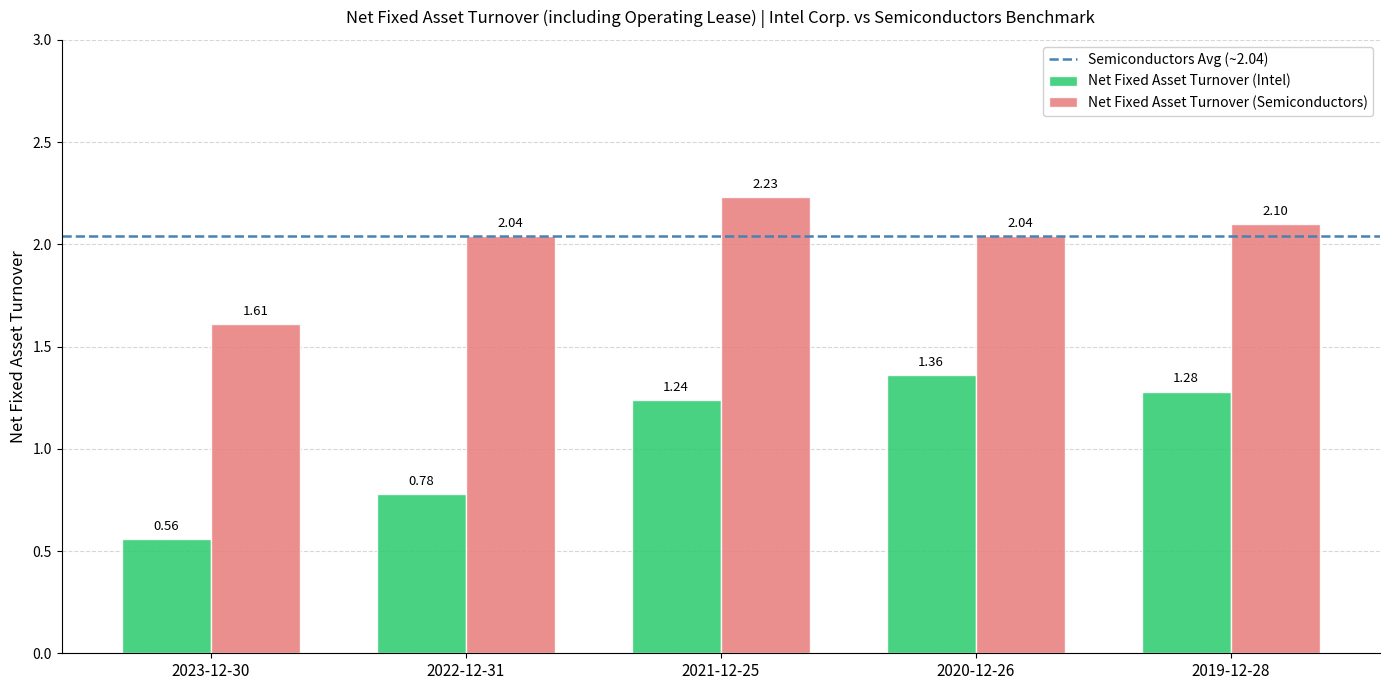

At how many categories does at least one series exceed 1?

5